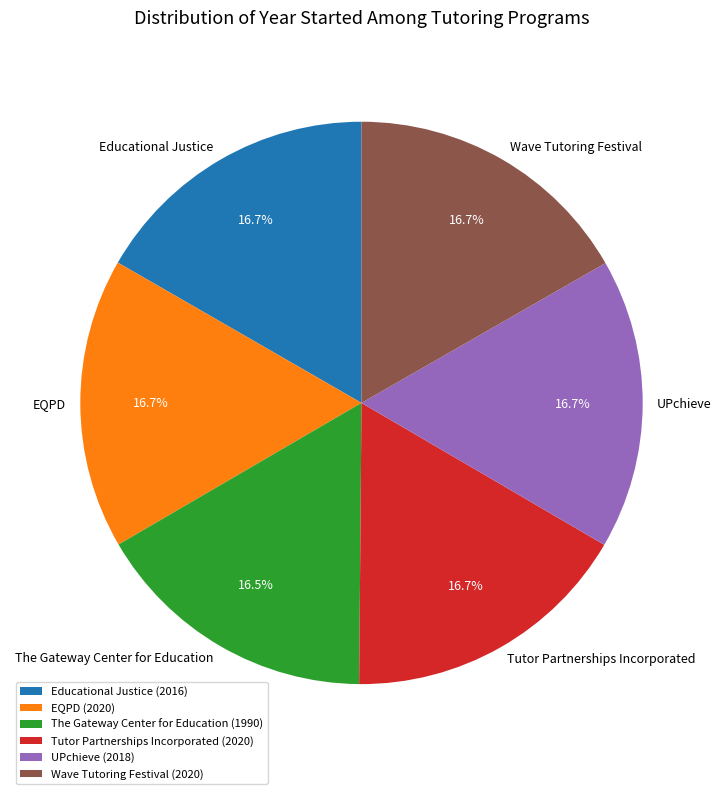

Is The Gateway Center for Education the majority of the pie?

No